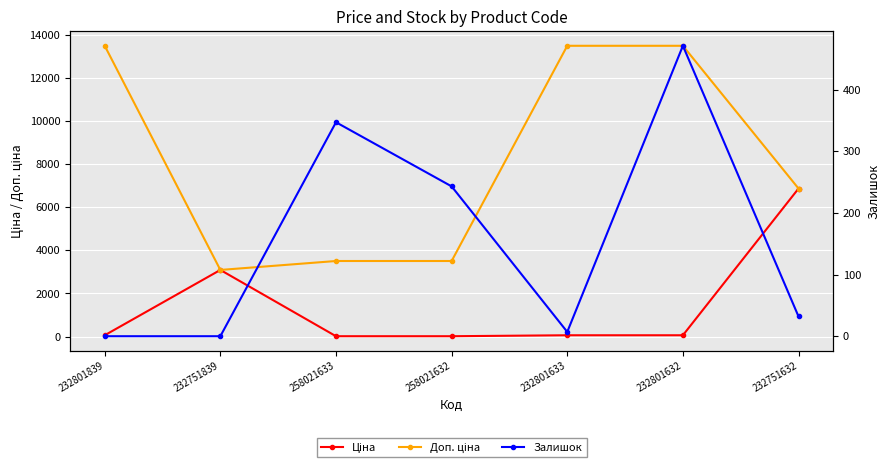

What are all the series names shown in the legend?

Ціна, Доп. ціна, Залишок